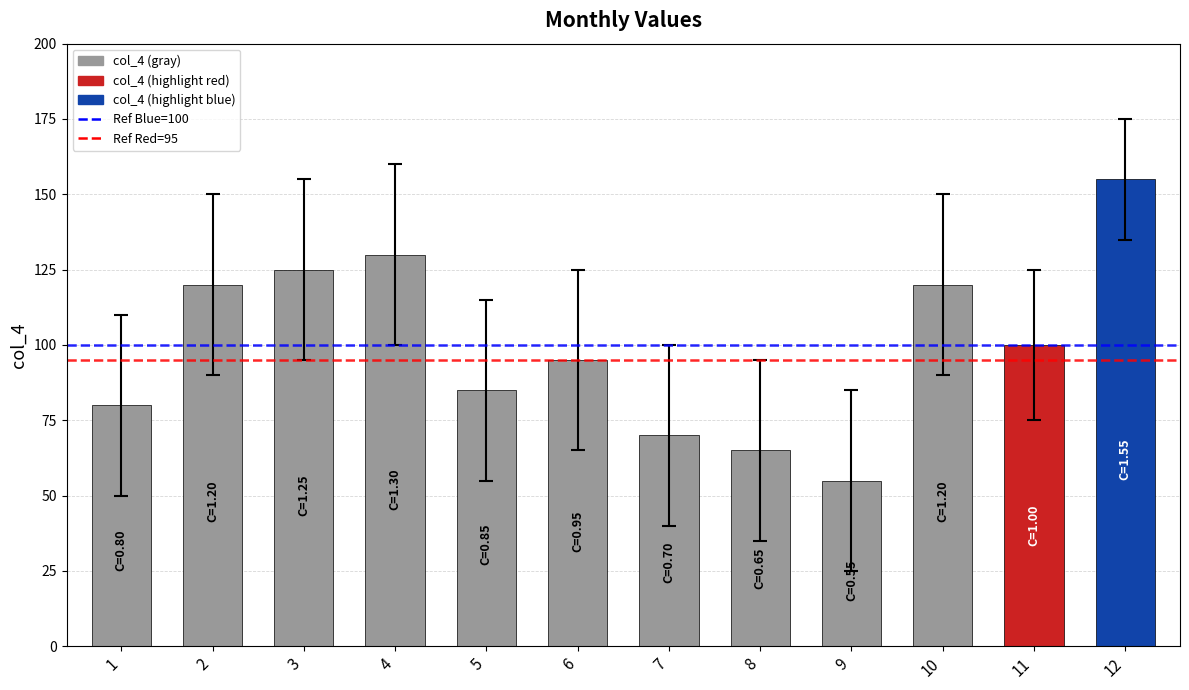

What is the difference between the maximum and minimum values?

100